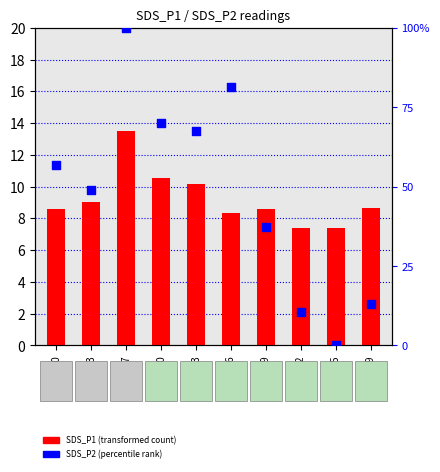

Is the value of SDS_P2 (percentile rank) at 00:25 greater than the value of SDS_P1 (transformed count) at 00:10?

No